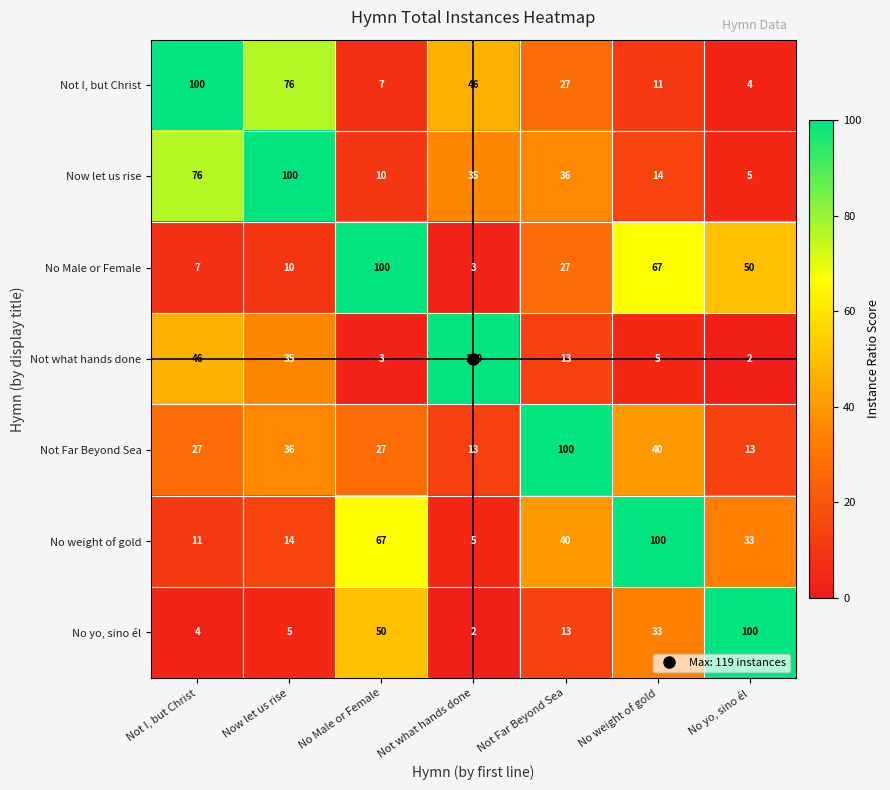

What is the highest value of the Not what hands done series?

100